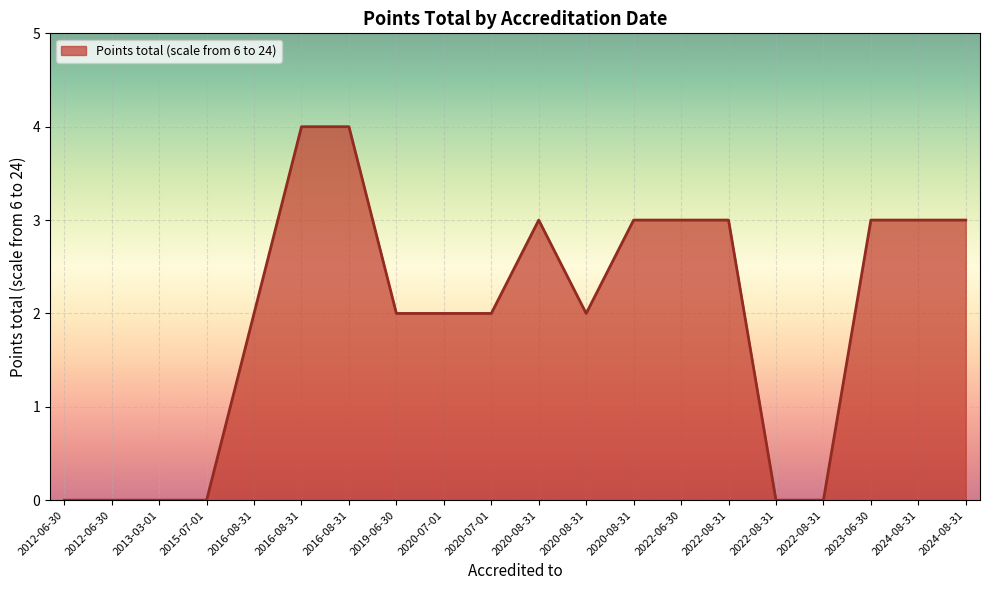

What is the change in value from 2016-08-31 to 2016-08-31?

+2